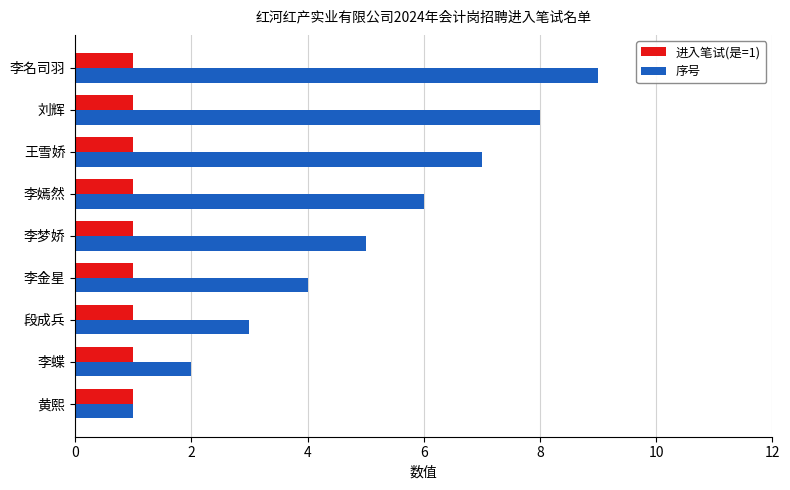

Which series changed the most between 黄熙 and 李嫣然?

序号